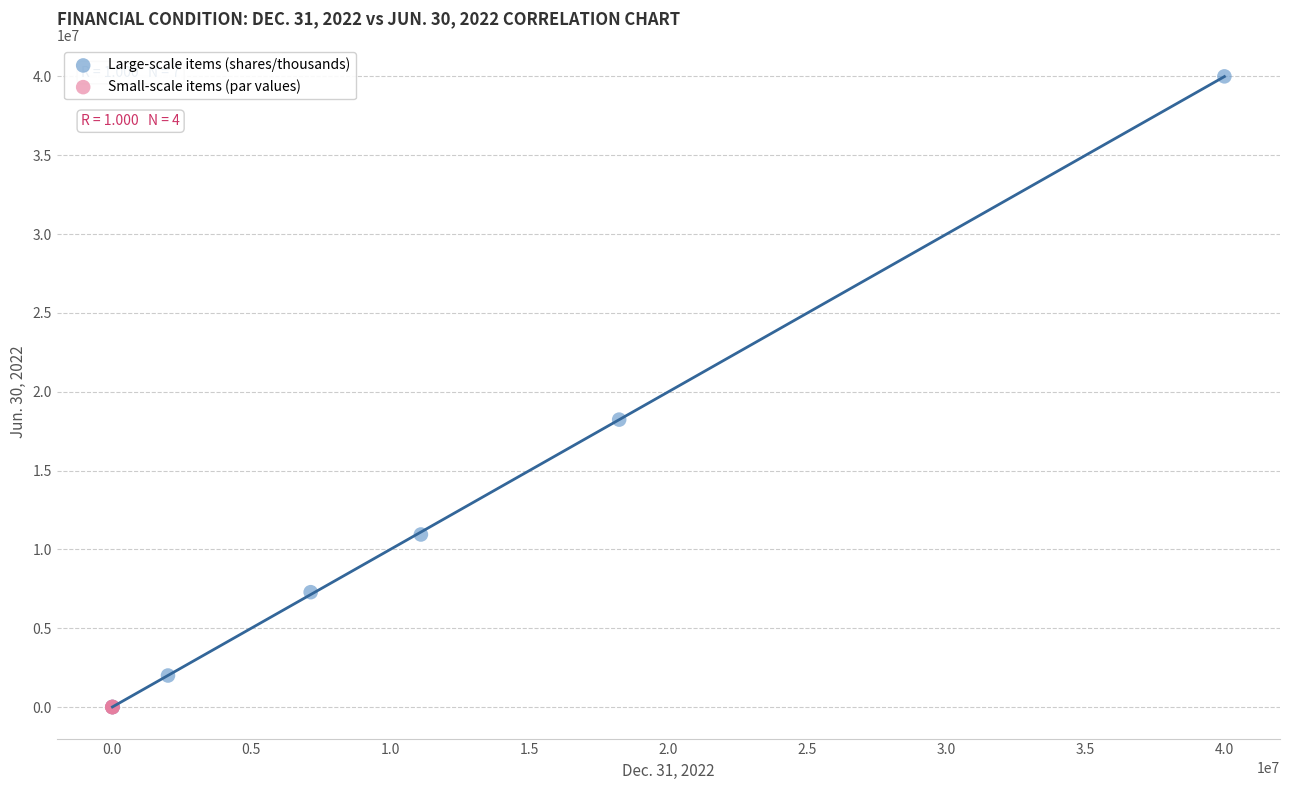

Which series has the widest spread of Y values?

Large-scale items (shares/thousands)